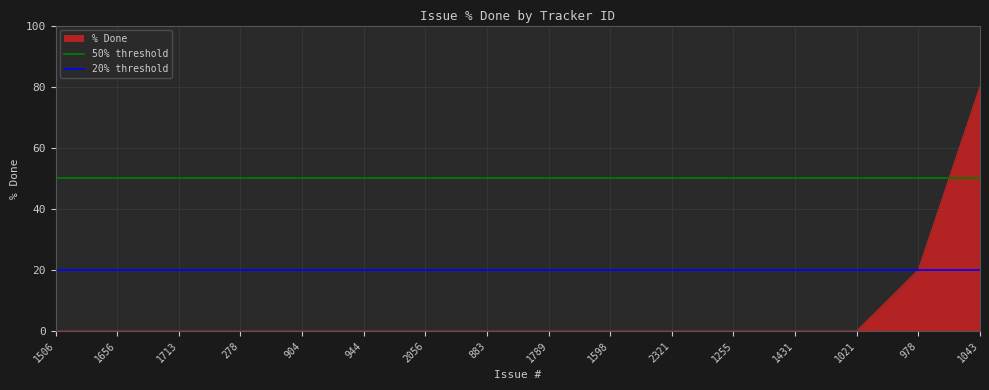

The % Done series shows 52 at 1789. True or false?

False